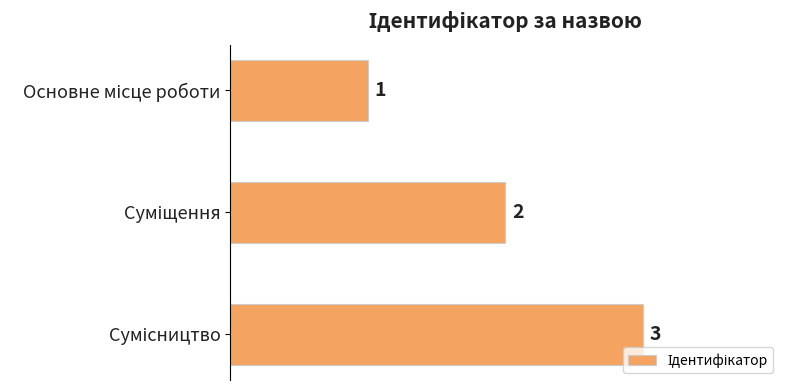

What is the maximum value shown in the chart?

3